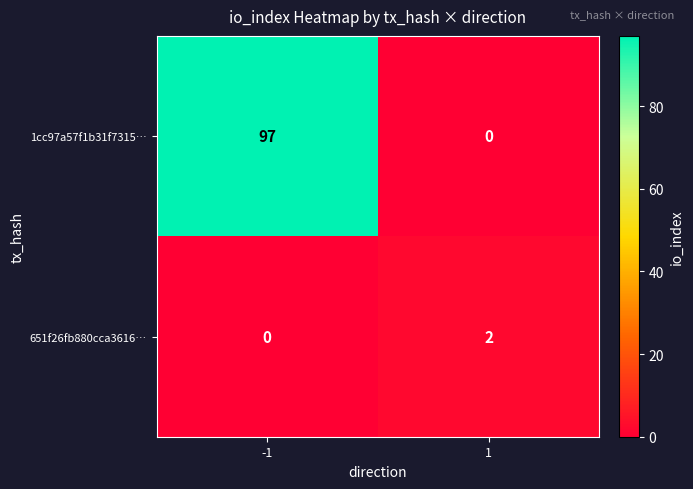

How many data points in 1cc97a57f1b31f7315… are less than 97?

1